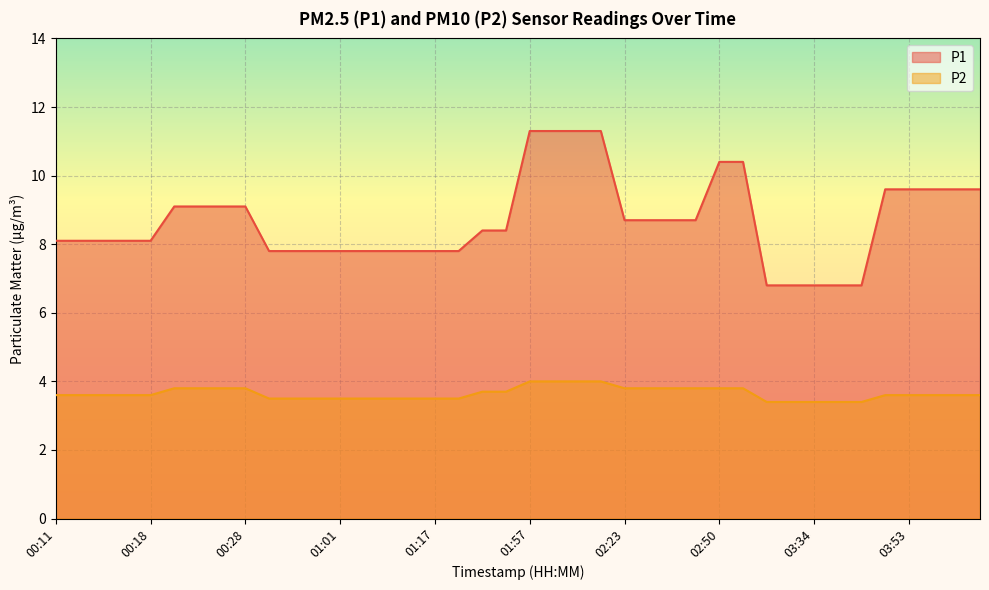

What position from the left is 00:18?

5